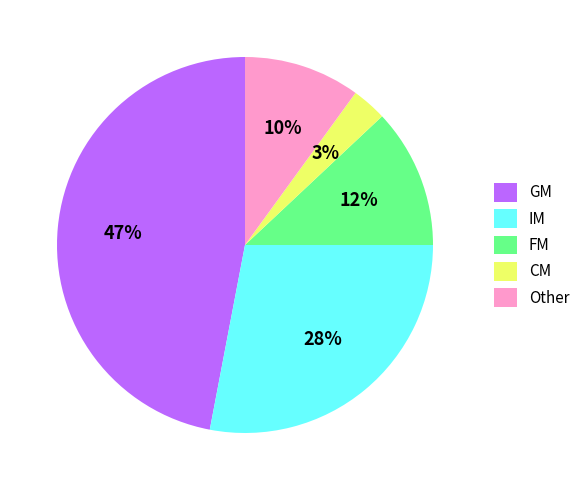

Approximately how many times larger is the value at IM compared to Other?

2.8